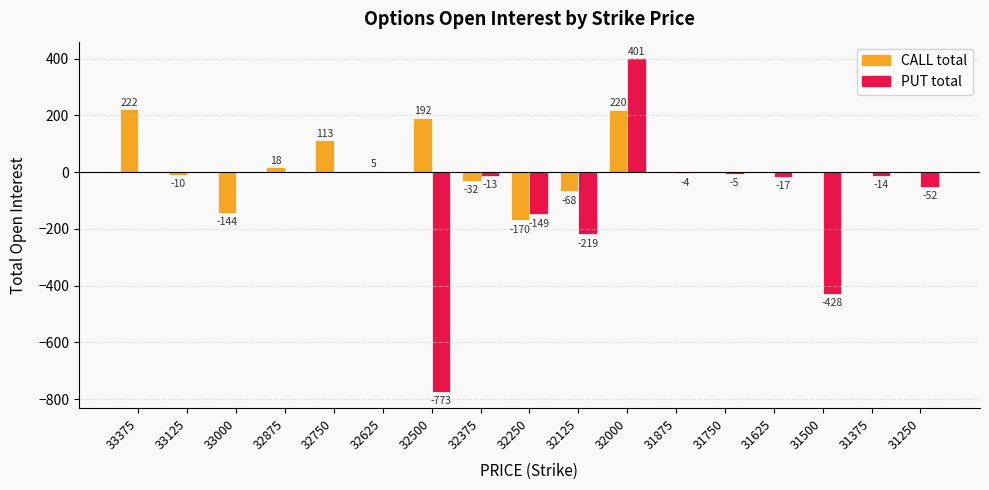

Count the number of data series in this chart.

2